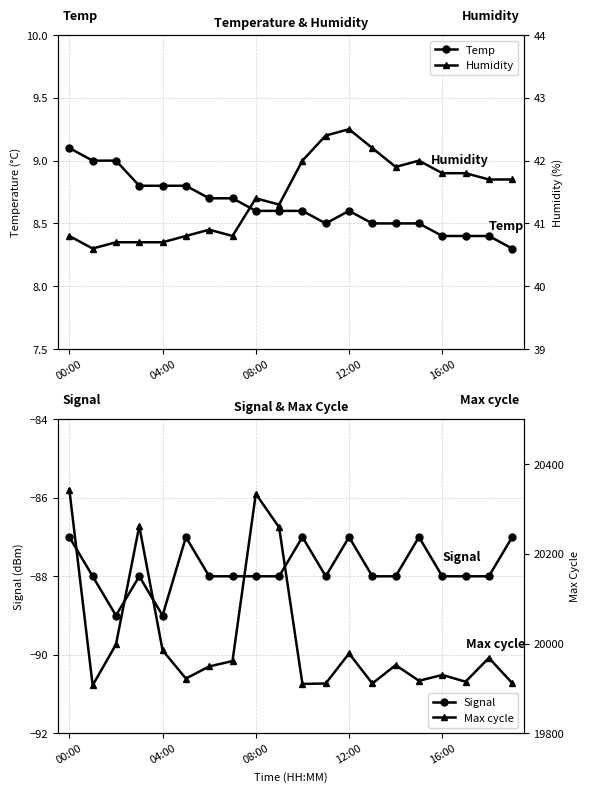

What is the label of the 8th point from the left?

7